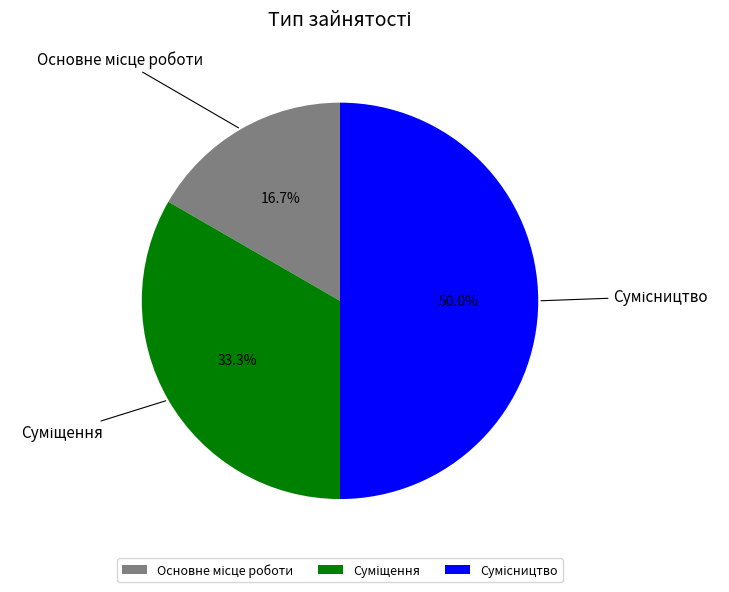

How many segments does this pie chart have?

3